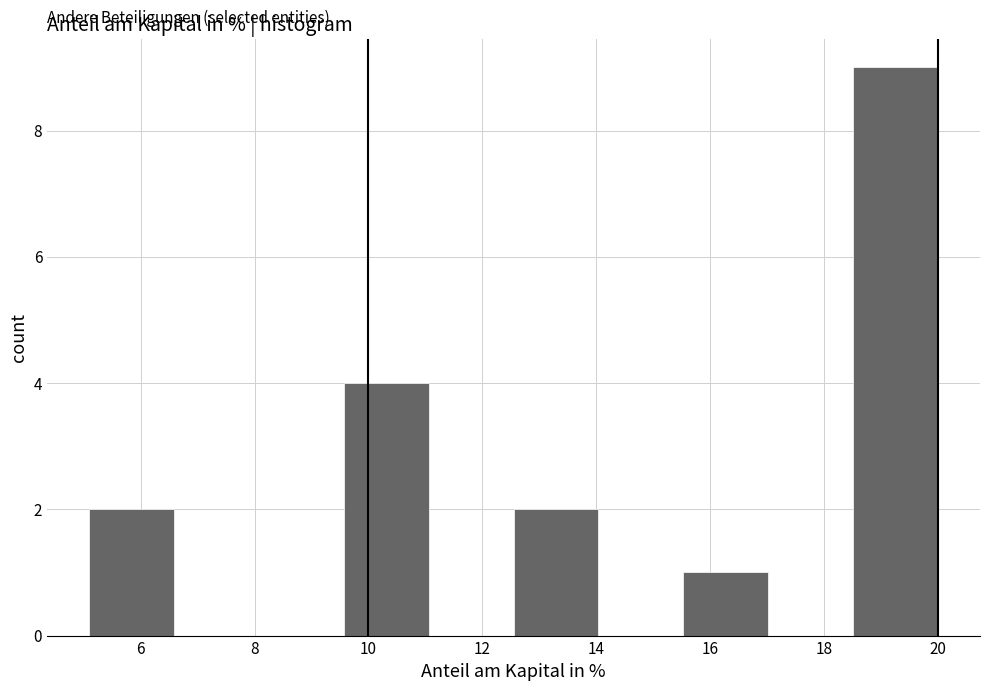

Reading left to right, list every bar in this chart as the range it spans on the x-axis followed by its height. Neither the bar edges nor the heights are printed on the chart, so give them approximately, as read against the axes.

5.2 to 6.6: 2
6.6 to 8.0: 0
8.0 to 9.6: 0
9.6 to 11.0: 4
11.0 to 12.6: 0
12.6 to 14.0: 2
14.0 to 15.6: 0
15.6 to 17.0: 1
17.0 to 18.6: 0
18.6 to 20.0: 9